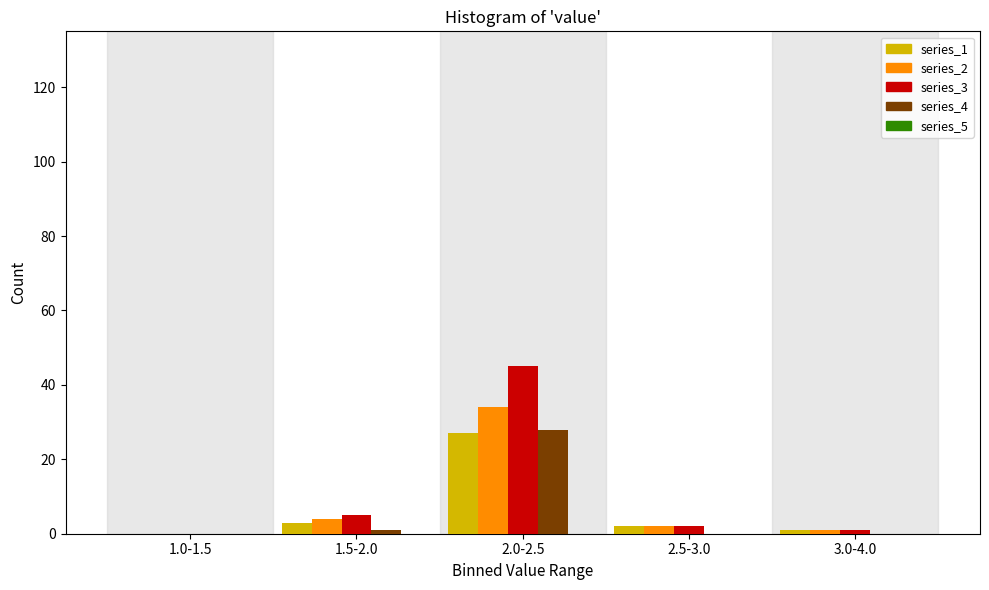

At which category is the sum across all series the highest?

2.0-2.5